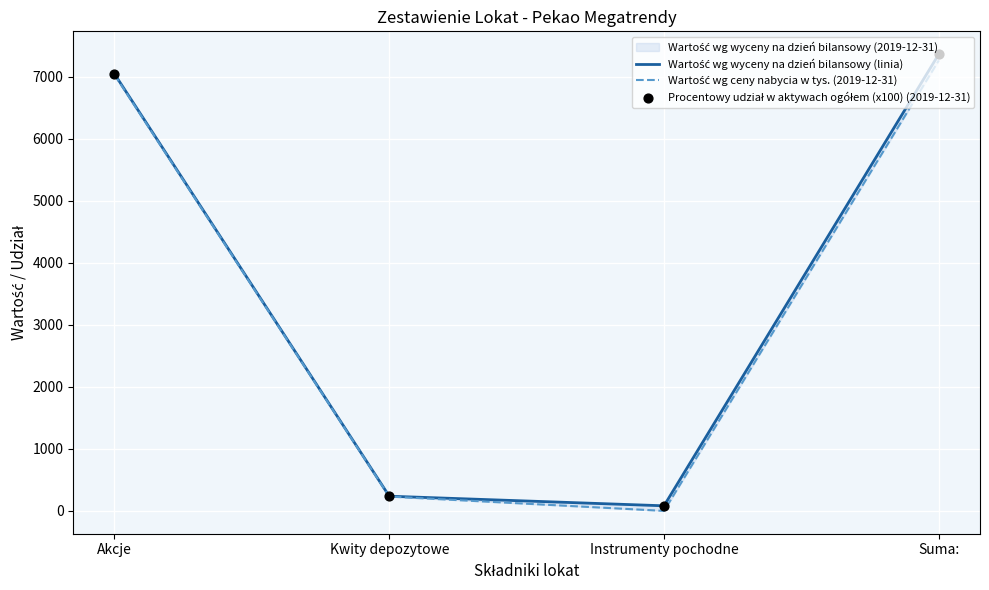

Is the value of Wartość wg wyceny na dzień bilansowy (linia) at Akcje greater than the value of Wartość wg ceny nabycia w tys. (2019-12-31) at Instrumenty pochodne?

Yes